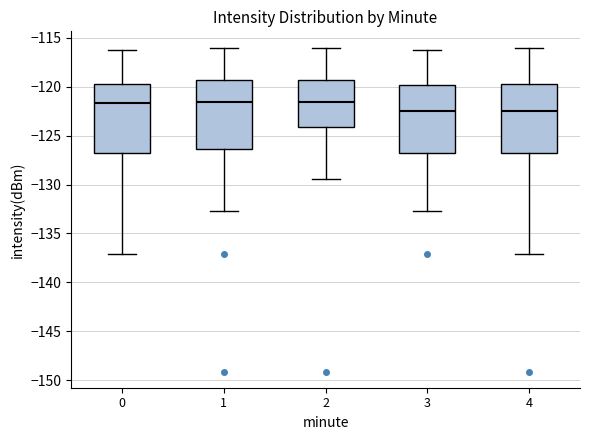

Where is the lower edge of the box at x = 0 on the y-axis? The values are not printed on the chart, so give them approximately, as read against the axis.

-127.0